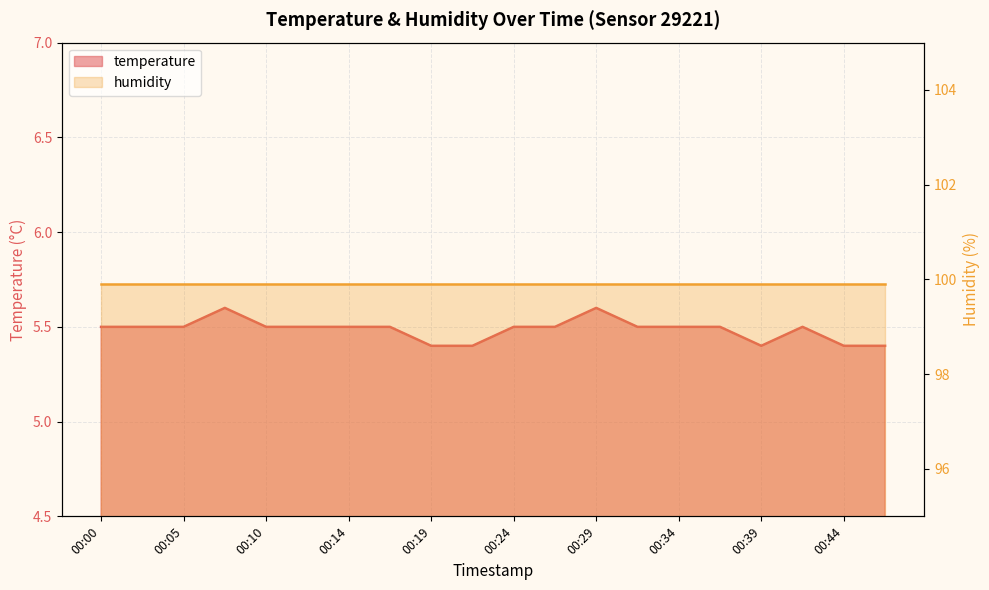

How many categories are shown in the chart?

20